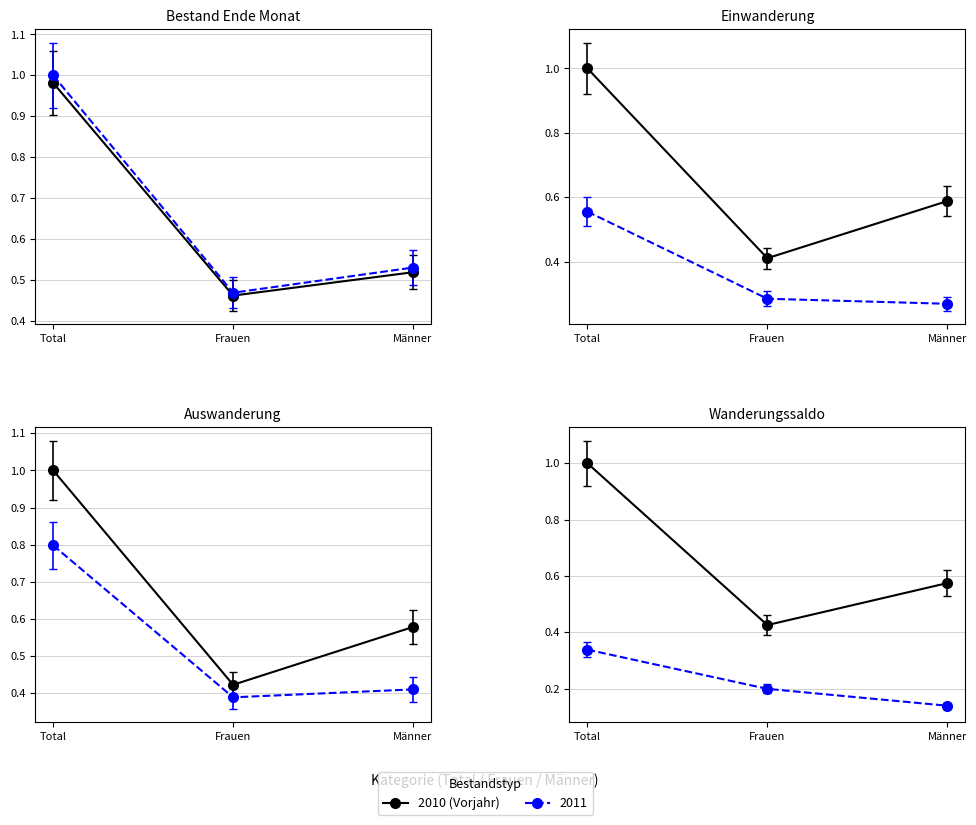

What is the value of the 2010 (Vorjahr) point at the 2nd from the left?

0.5